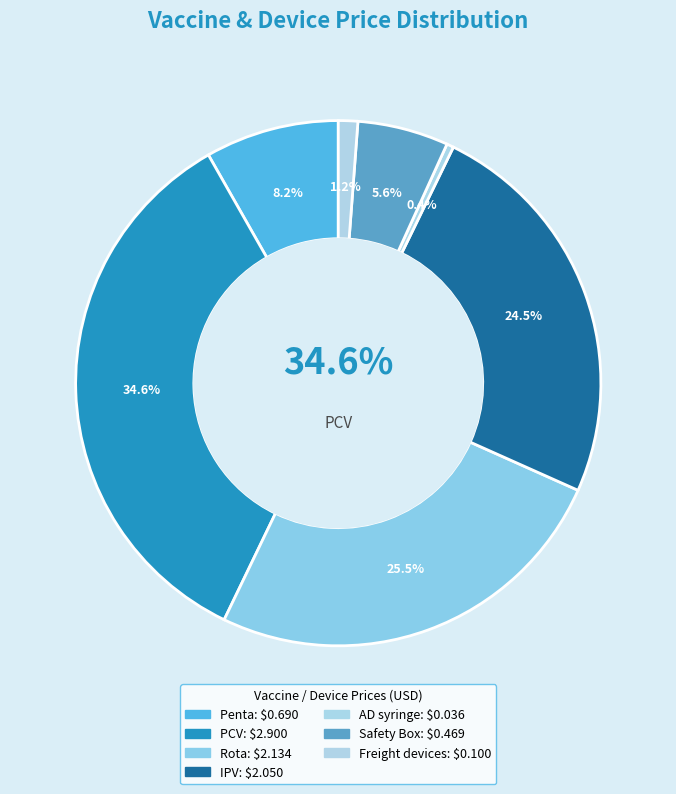

To the nearest percent, what is the average slice percentage?

14%